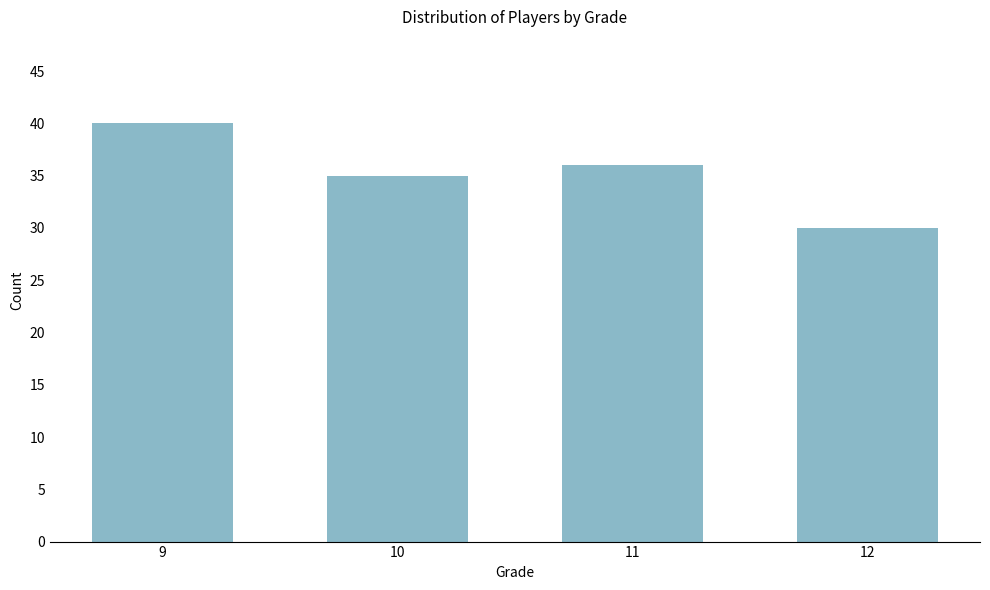

Reading left to right, what are all the values shown in this chart?

9=40	10=35	11=36	12=30